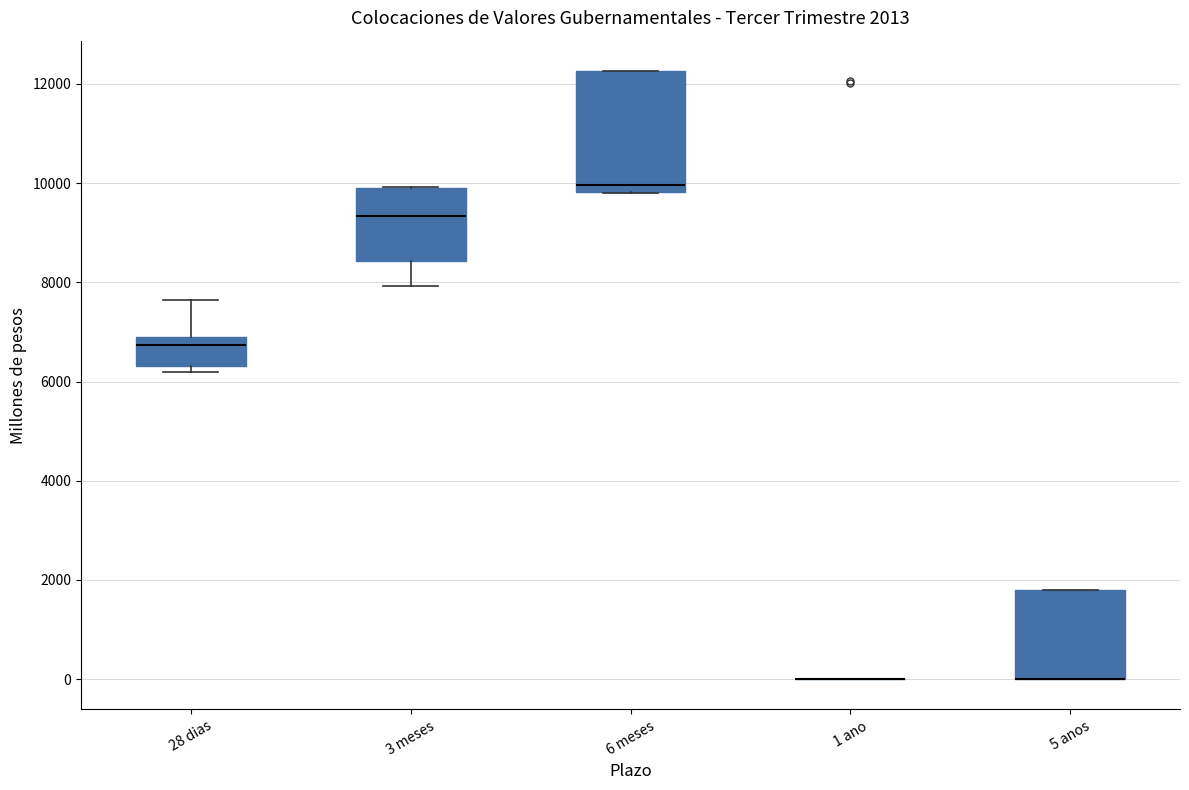

Comparing the boxes themselves (not the whiskers), which one is the tallest?

6 meses